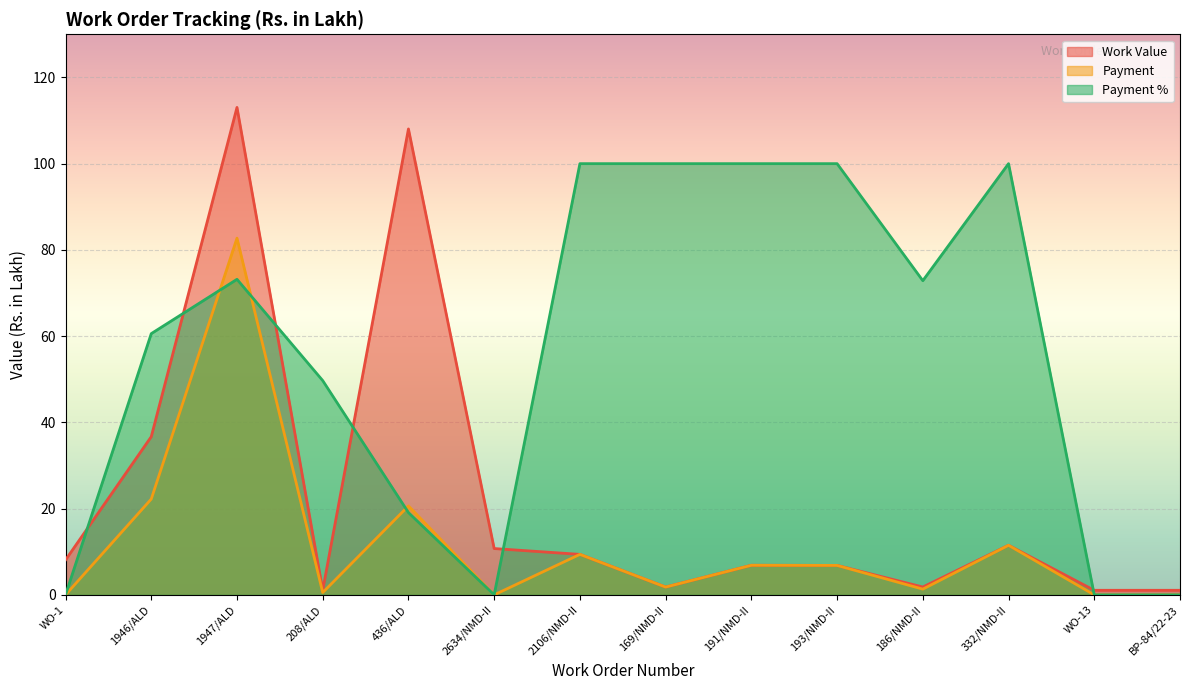

At which category does Payment % reach its first local peak?

1947/ALD